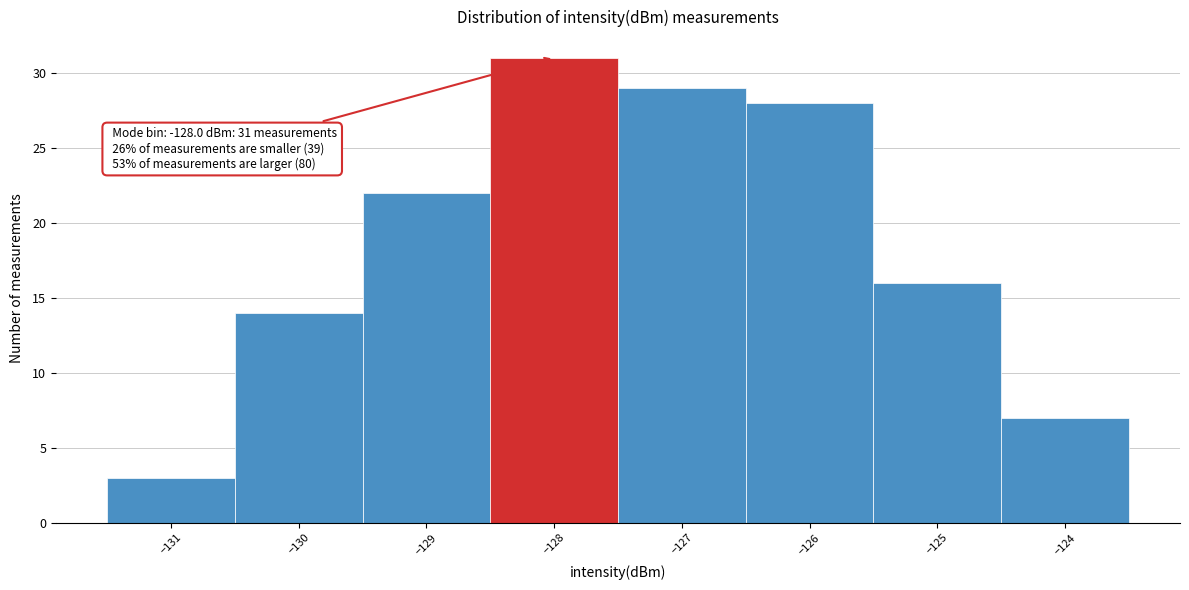

Which range on the x-axis has the tallest bar?

-128.5 to -127.5